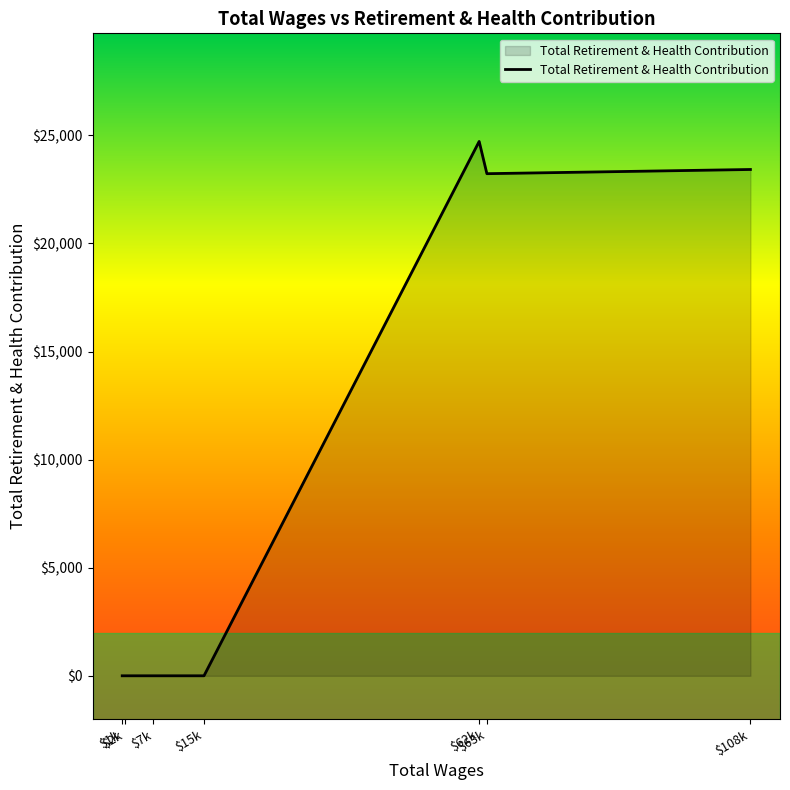

What is the sum of all values?

71364